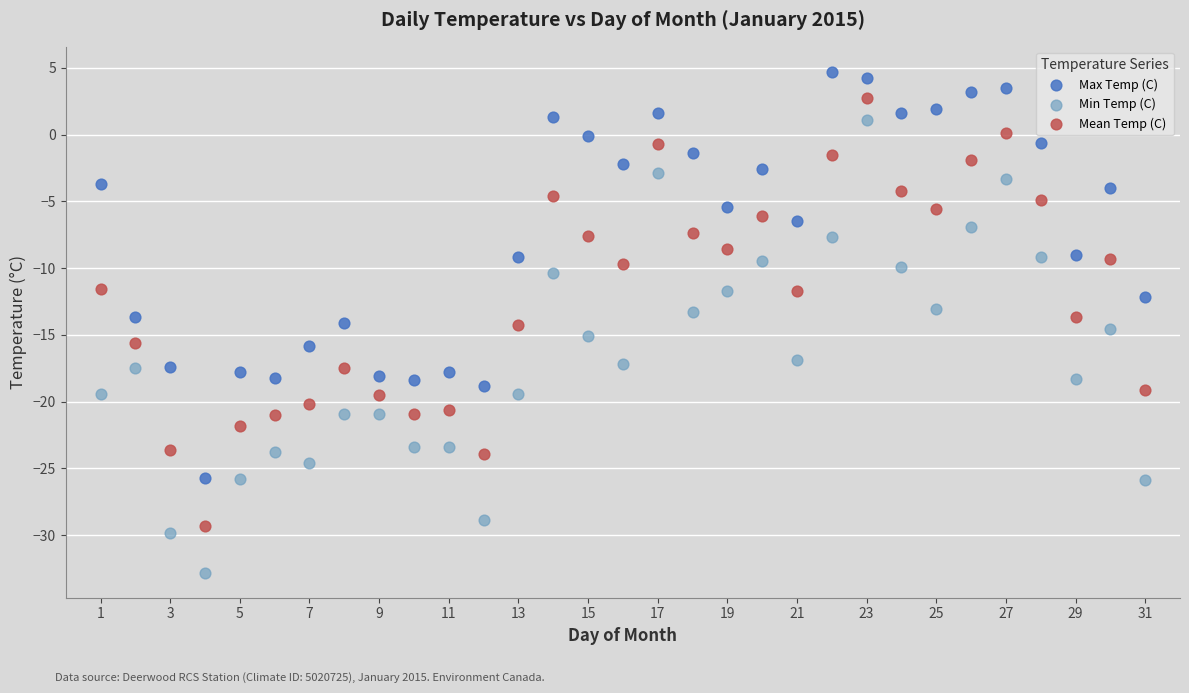

Across all data points, what is the range of Y values (max minus min)?

37.5